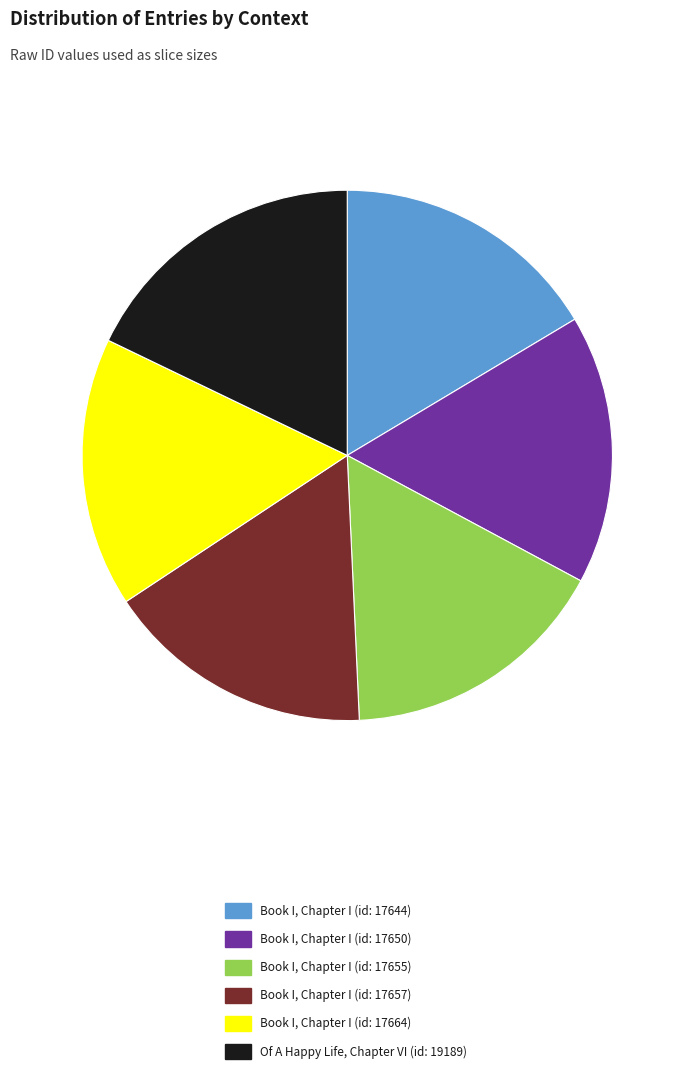

The Book I, Chapter I (id: 17657) slice represents 16% of the pie. True or false?

True